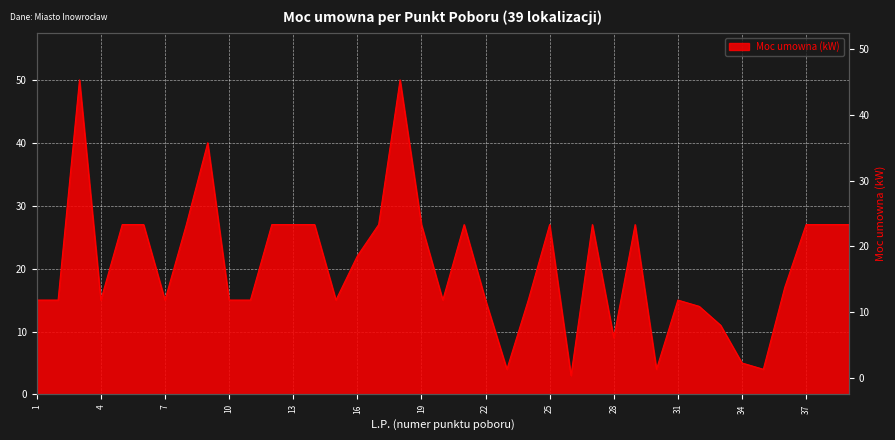

Where is the first local maximum?

3